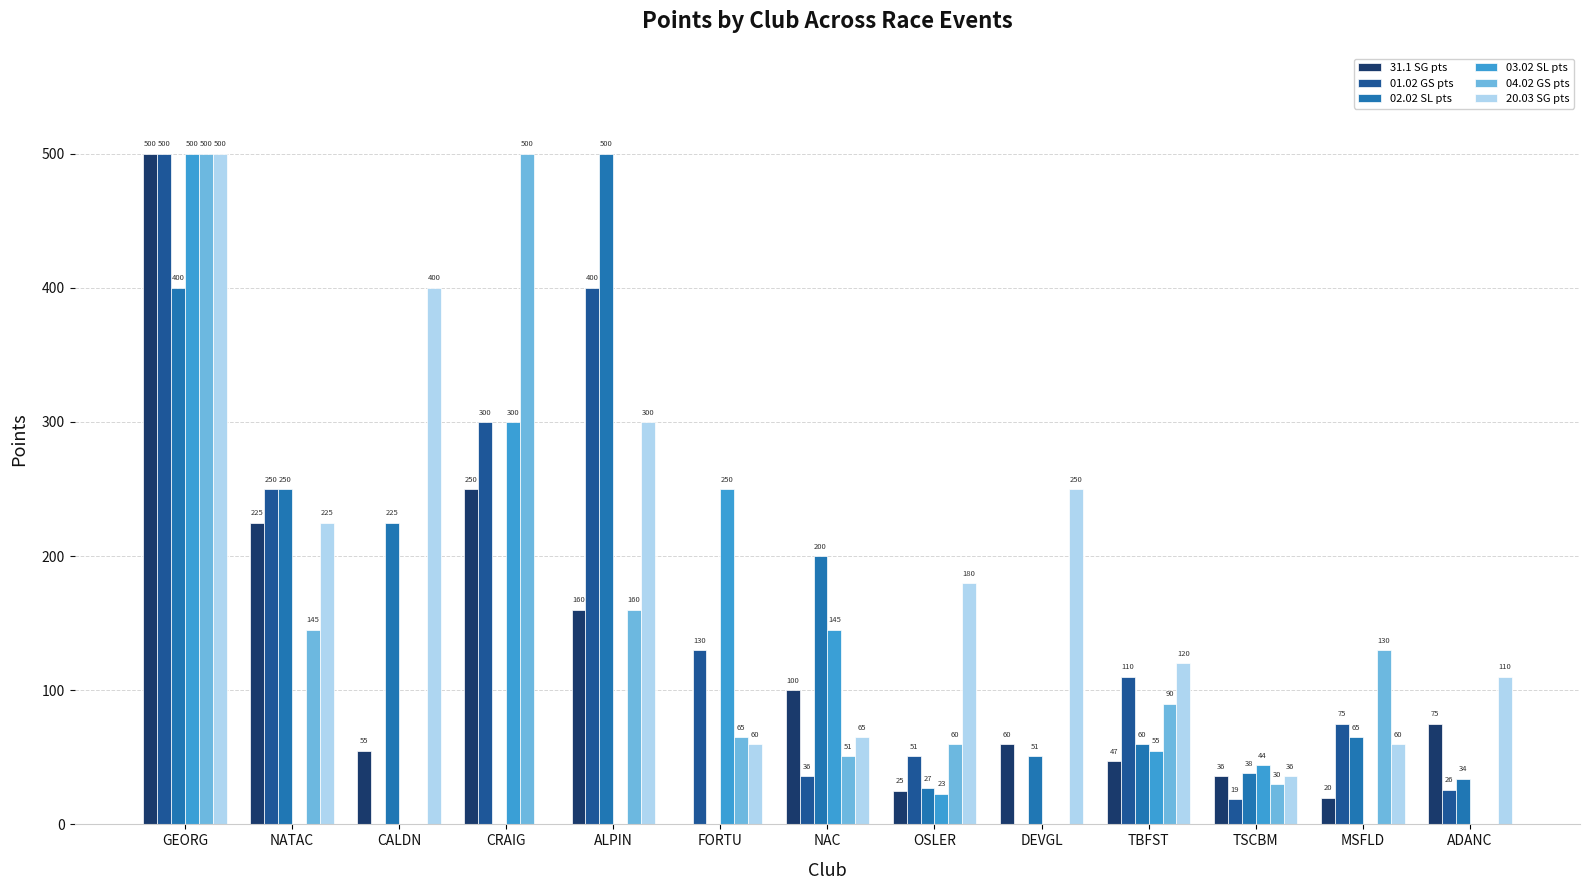

At which label does 02.02 SL pts first exceed 60?

GEORG